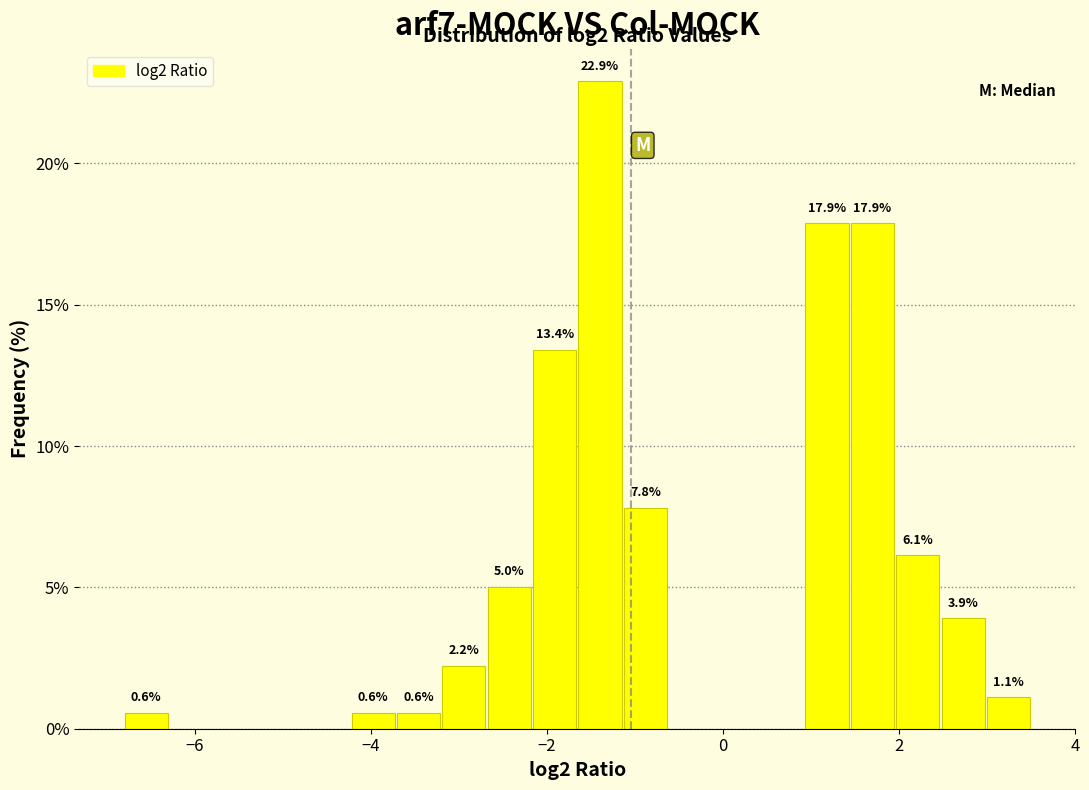

Around what value on the x-axis is the tallest bar? Give the approximate position of its centre, as read against the axis.

-1.4